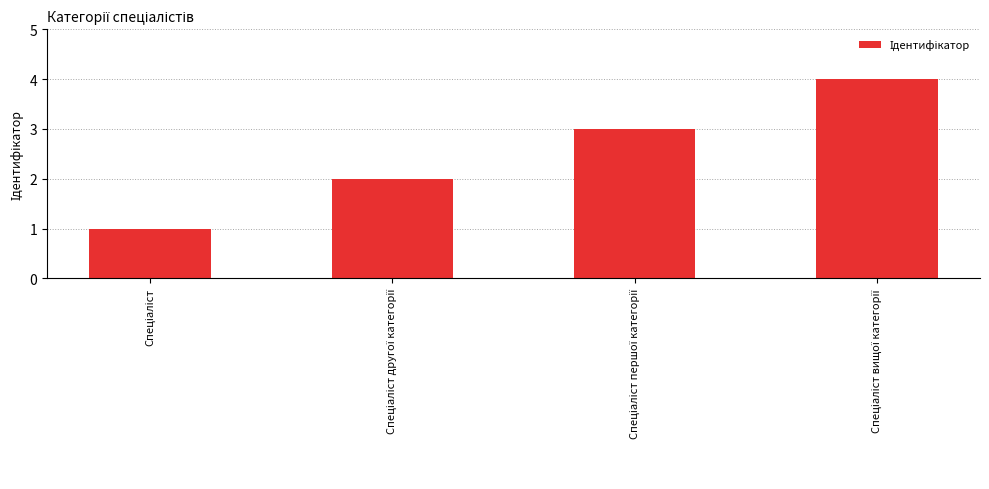

Does the chart contain any negative values?

No